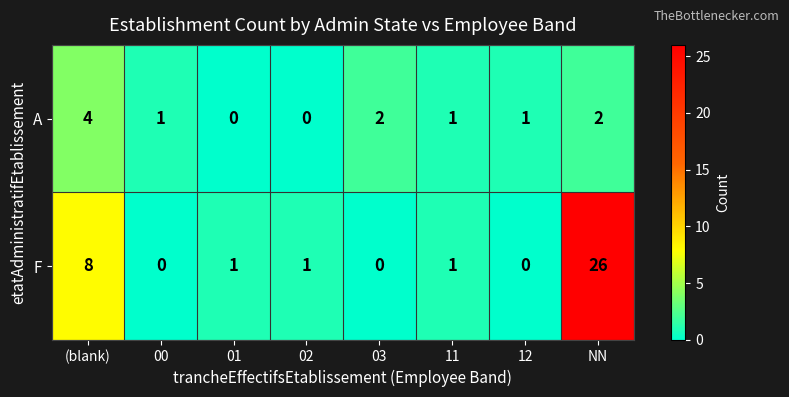

Which category has the highest value across all series?

NN